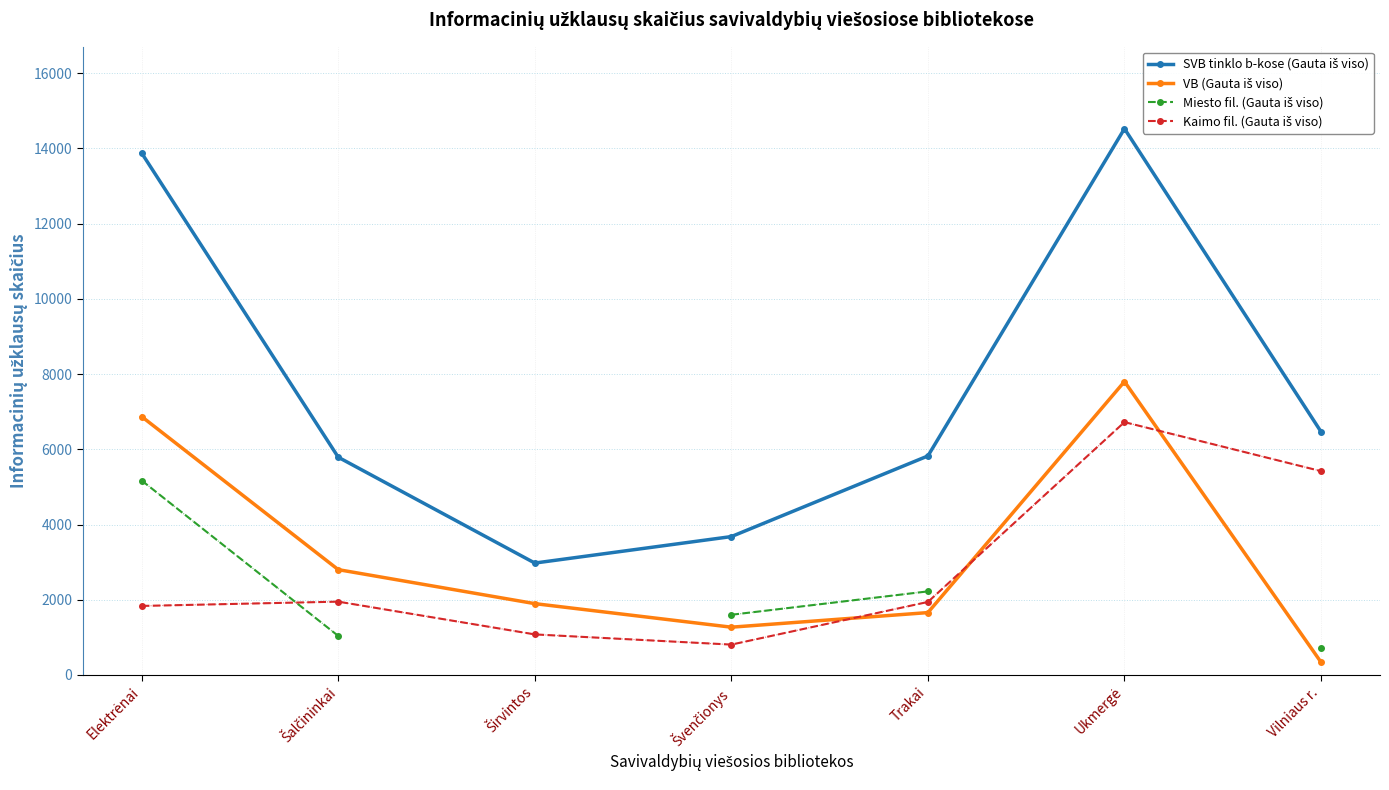

What is the minimum value for VB (Gauta iš viso)?

340.0